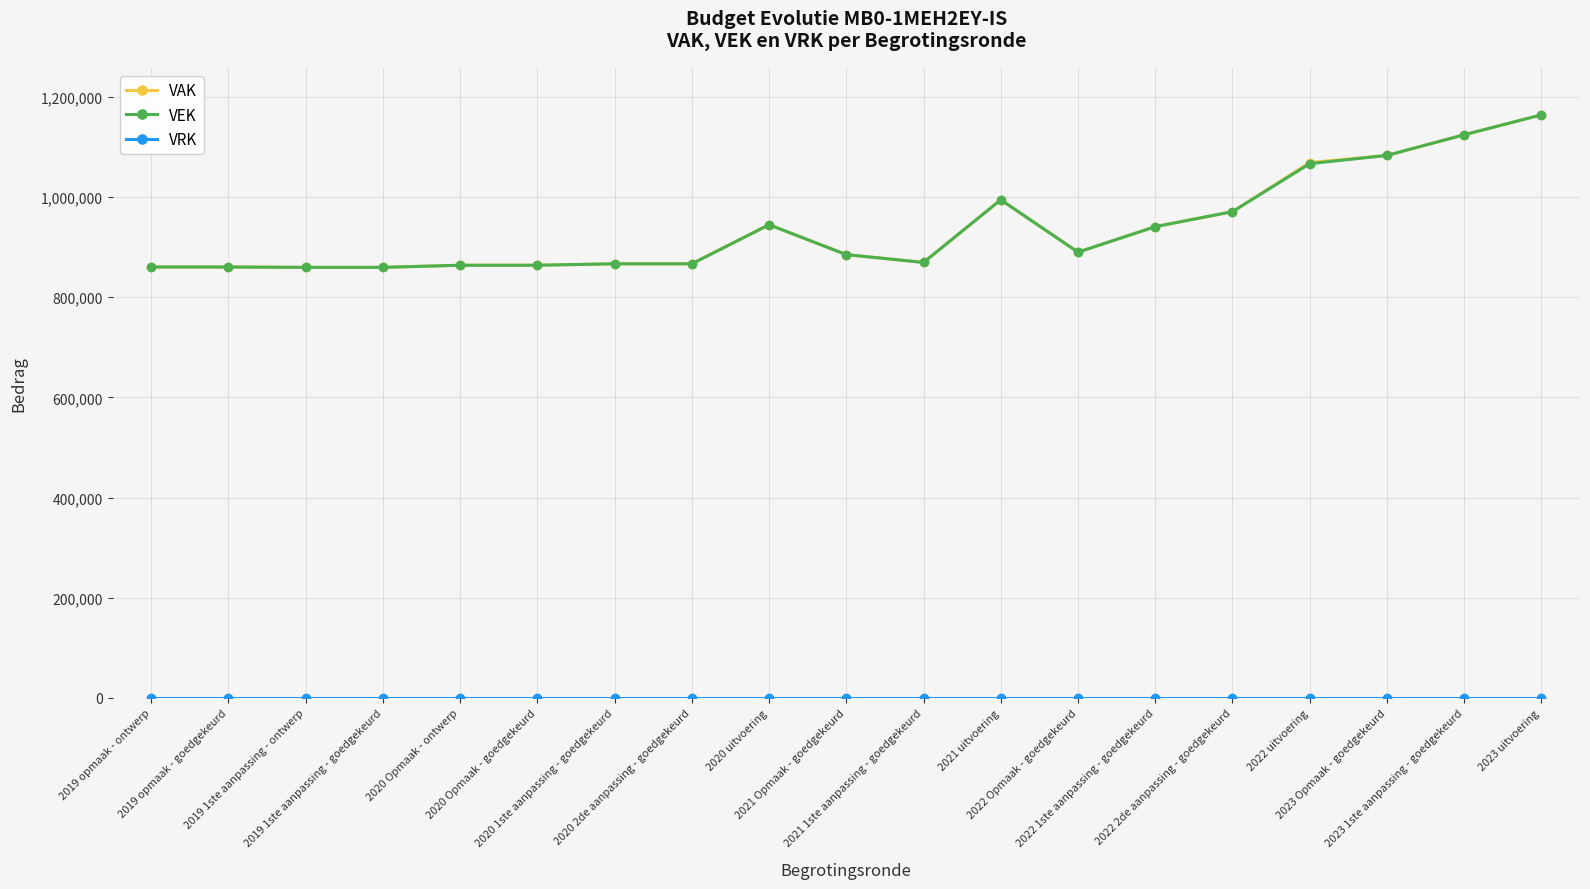

What is the difference between the highest and lowest values at 2021 1ste aanpassing - goedgekeurd?

869526